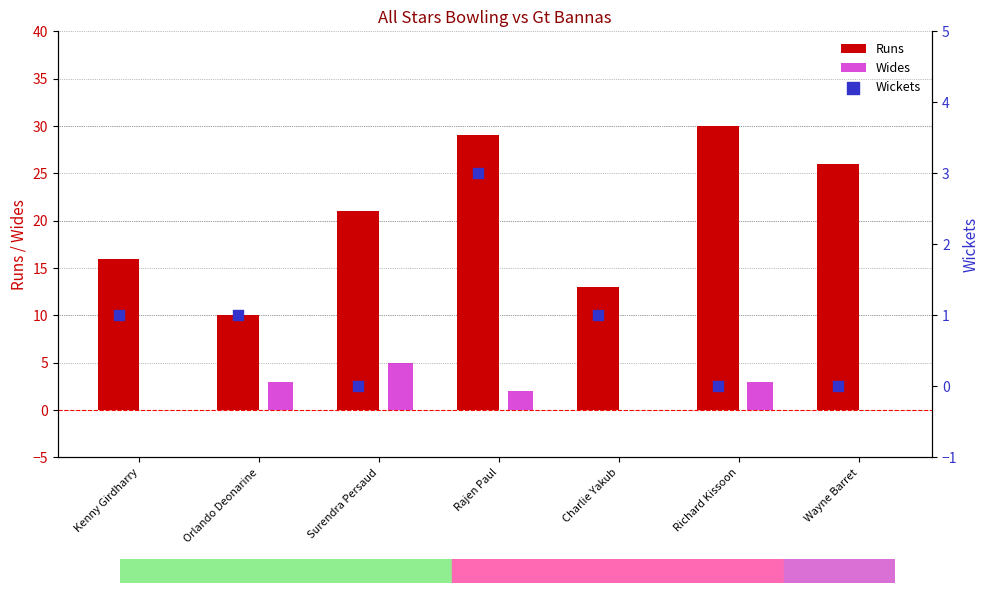

Which series has the widest spread of Y values?

Runs